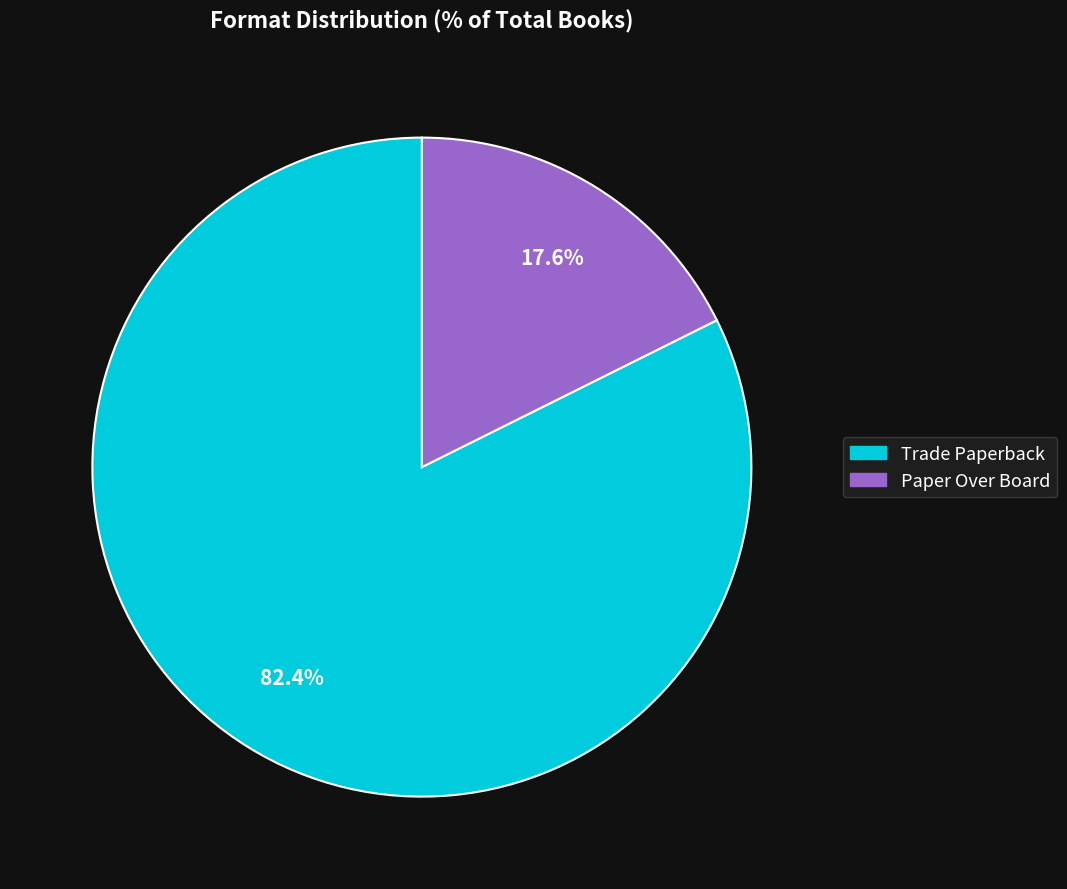

Is it true that Trade Paperback is 76% of the pie?

False